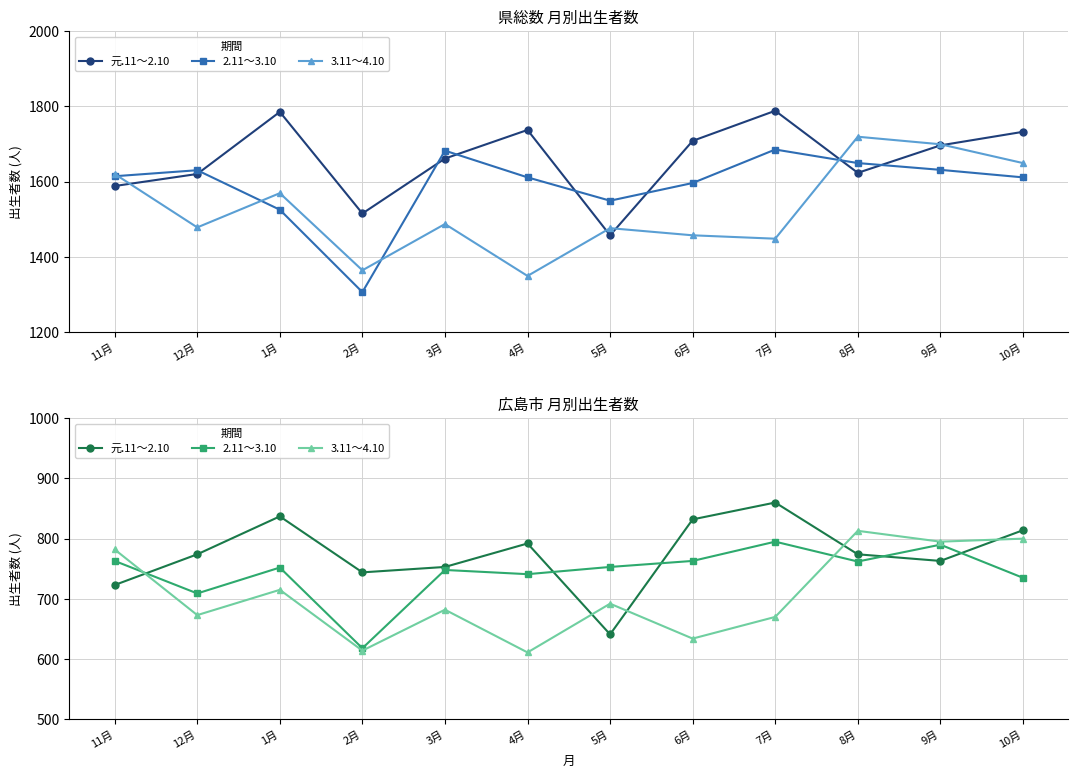

How many distinct data groups are displayed?

3